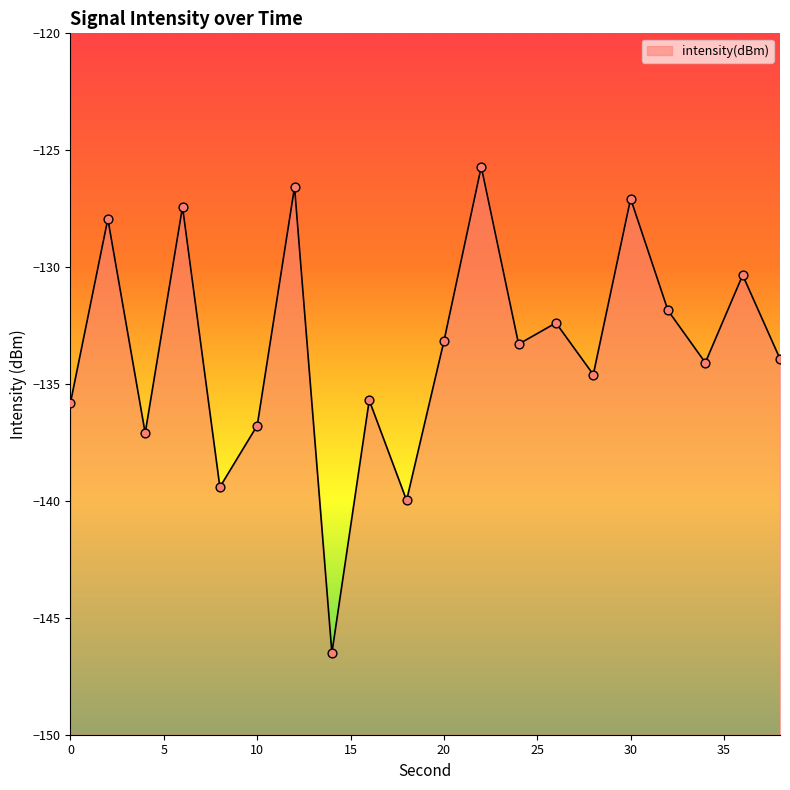

Between 20 and 6, which is larger?

6